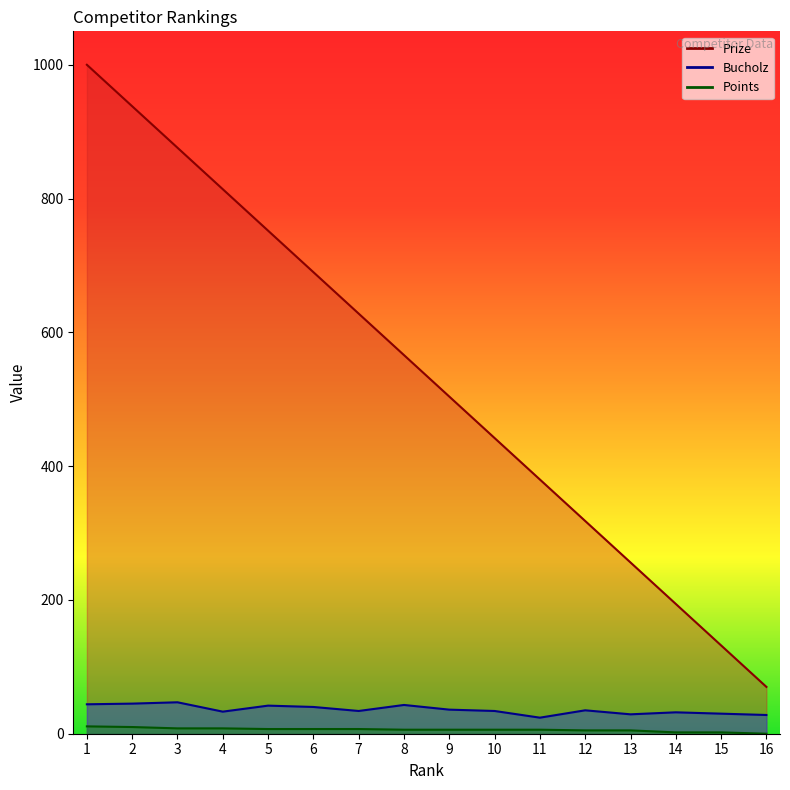

What is the value of the Bucholz point at the 4th from the left?

33